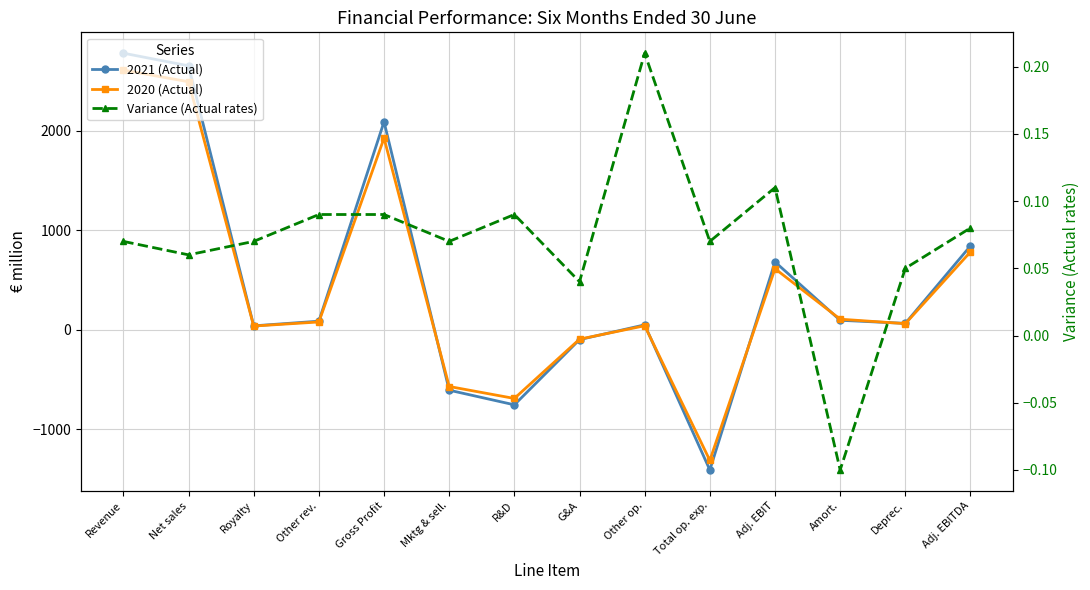

True or false: 2021 (Actual) has more than 2 points higher than both neighbors.

True